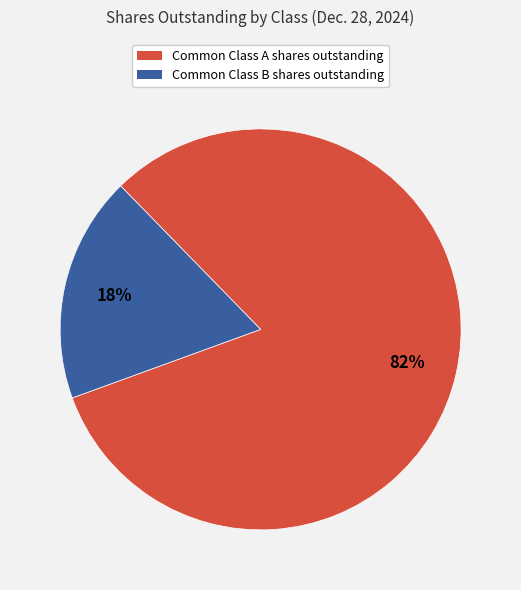

What percentage is the Common Class B shares outstanding slice, to the nearest percent?

18%